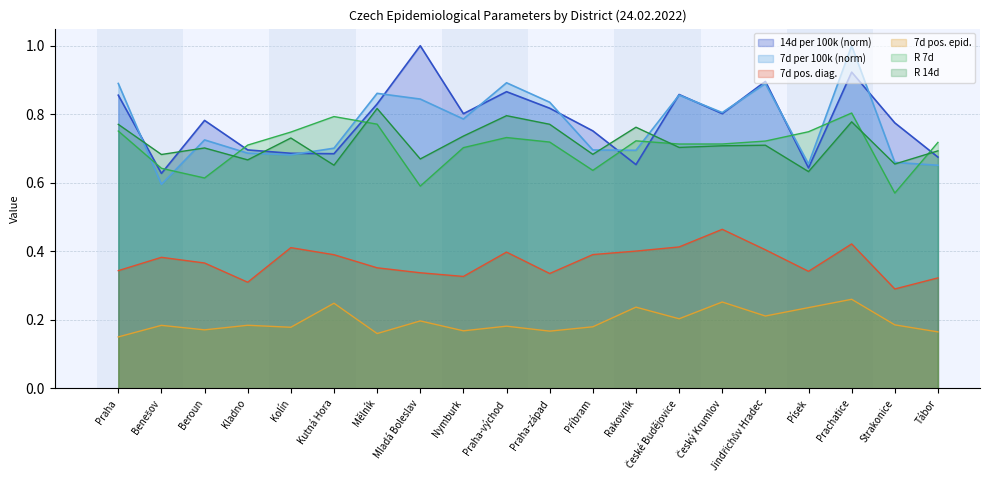

What is the spread (max minus min) of values at Písek?

0.5